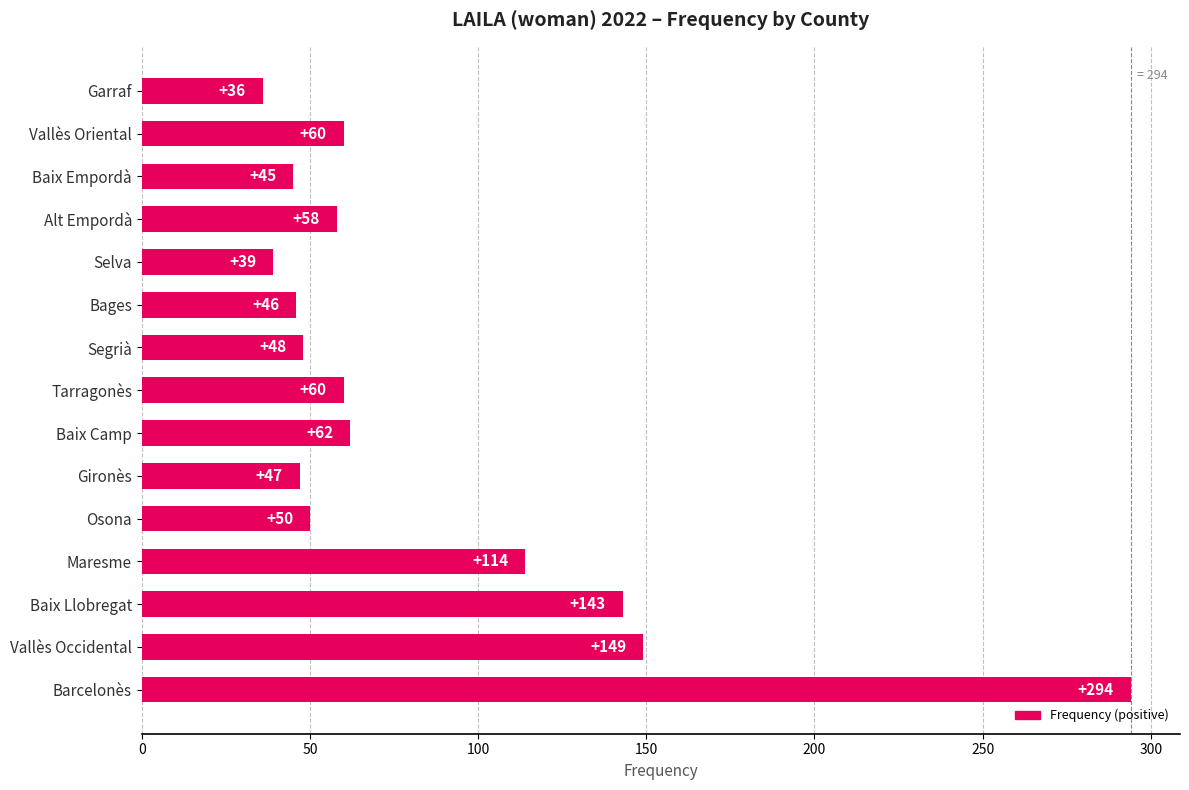

At which label is the value closest to 165?

Vallès Occidental